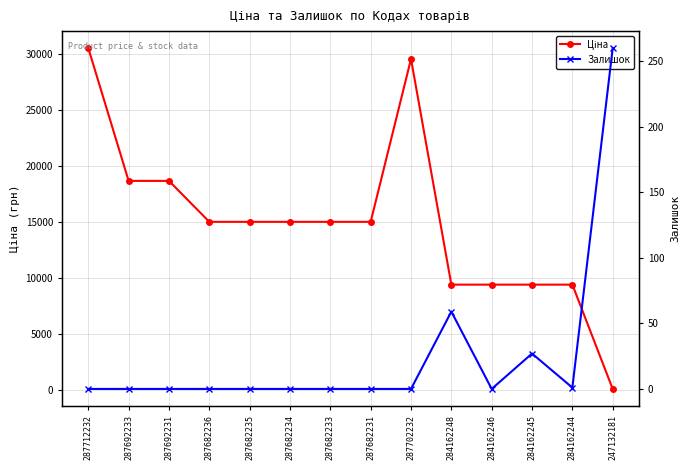

What is the label of the 1st point from the left?

287712232